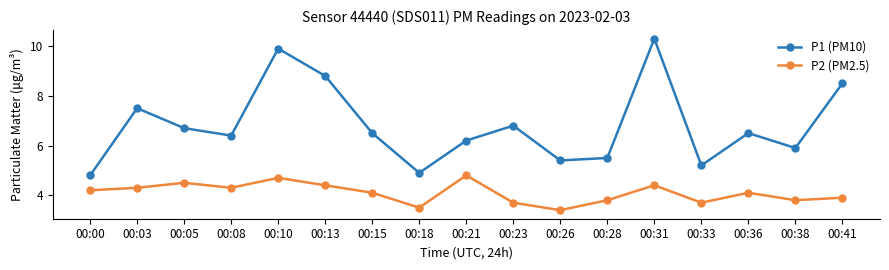

How many values in the P1 (PM10) series are below 6?

6